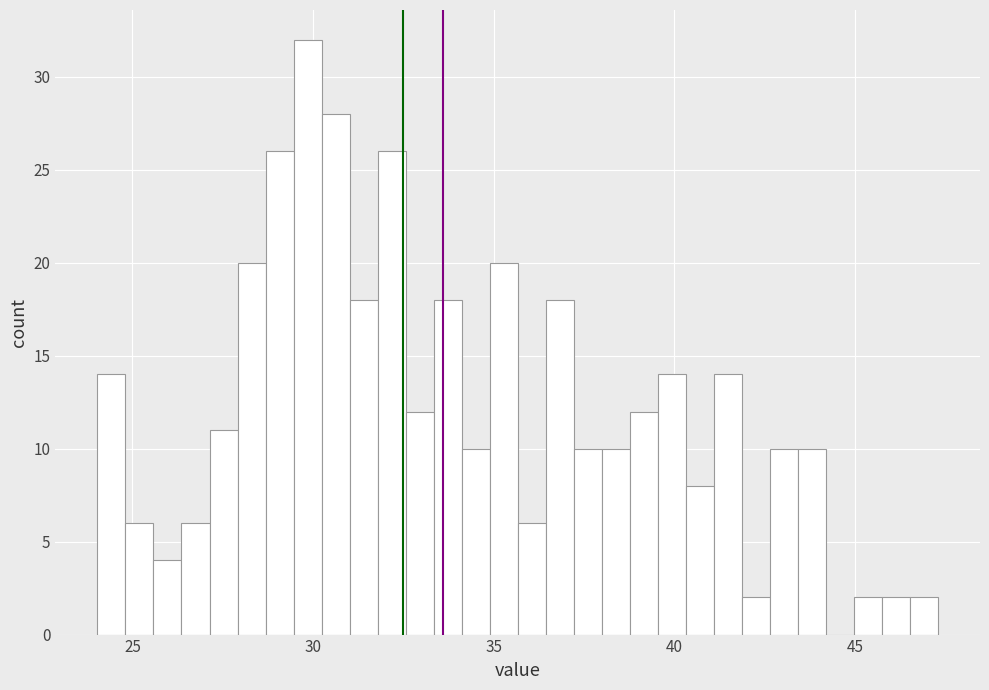

Around what value on the x-axis is the tallest bar? Give the approximate position of its centre, as read against the axis.

30.0